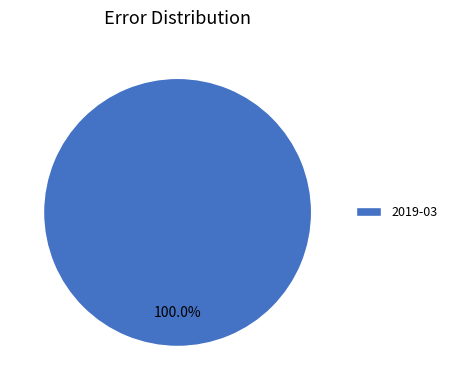

Does 2019-03 account for over 50% of the chart?

Yes